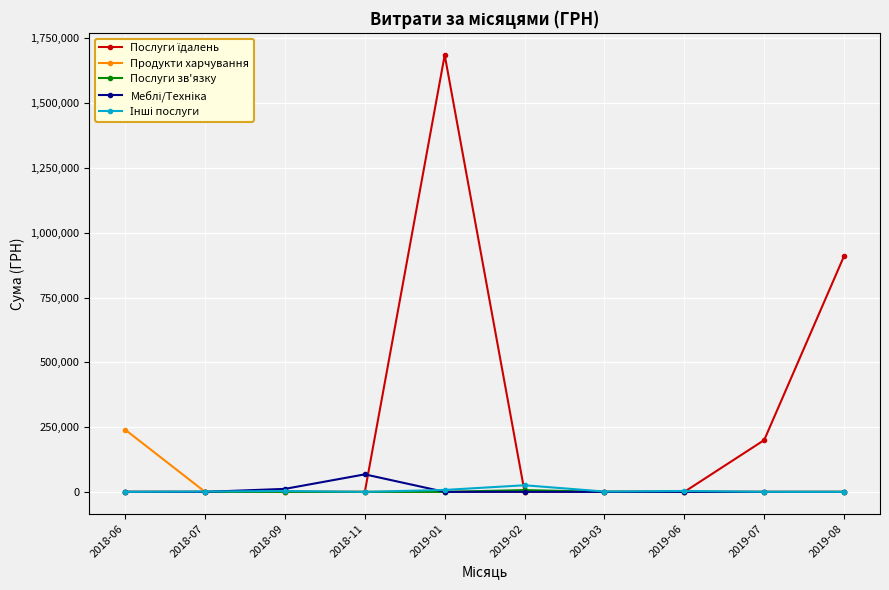

Which category has the highest value across all series?

2019-01